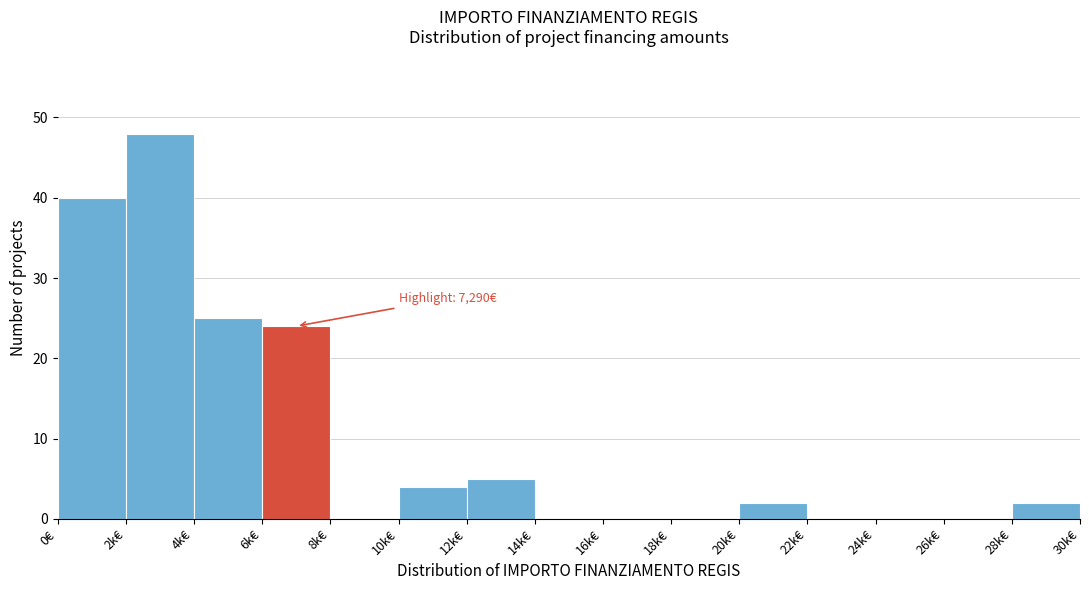

Reading right to left, what are all the values shown in this chart?

28k€=2	26k€=0	24k€=0	22k€=0	20k€=2	18k€=0	16k€=0	14k€=0	12k€=5	10k€=4	8k€=0	6k€=24	4k€=25	2k€=48	0€=40